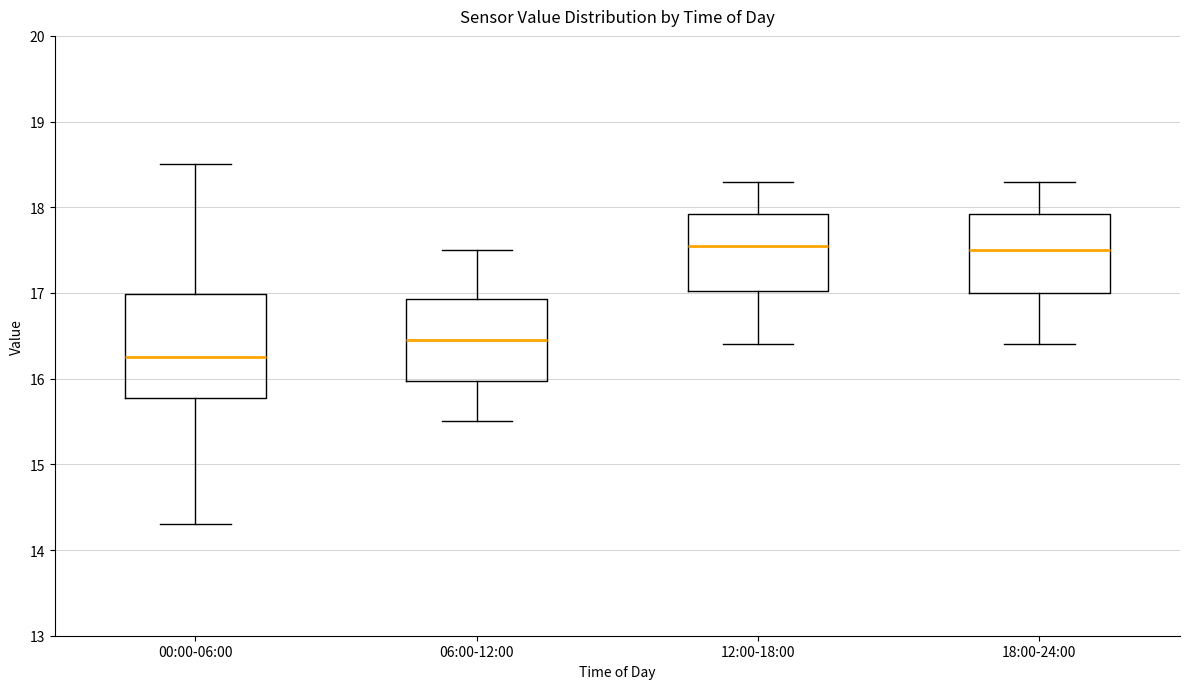

Which box's median line is the lowest?

00:00-06:00